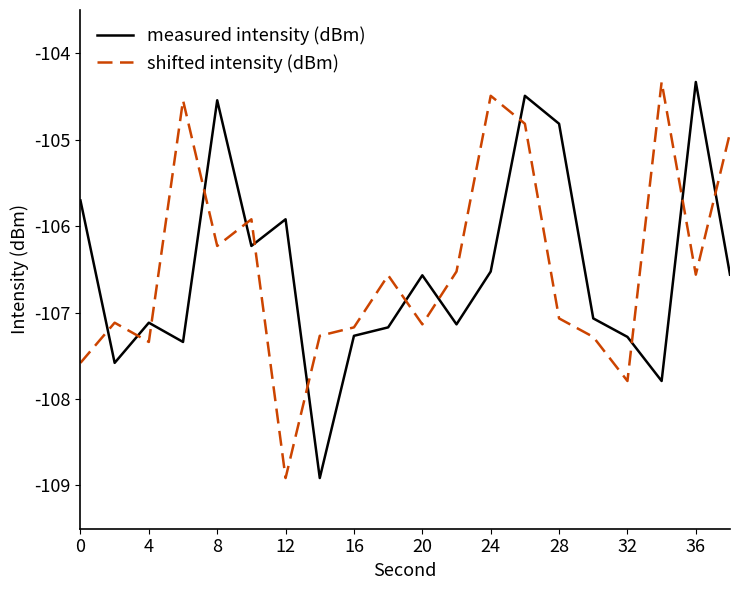

After their last crossing, which series has the higher values: measured intensity (dBm) or shifted intensity (dBm)?

shifted intensity (dBm)